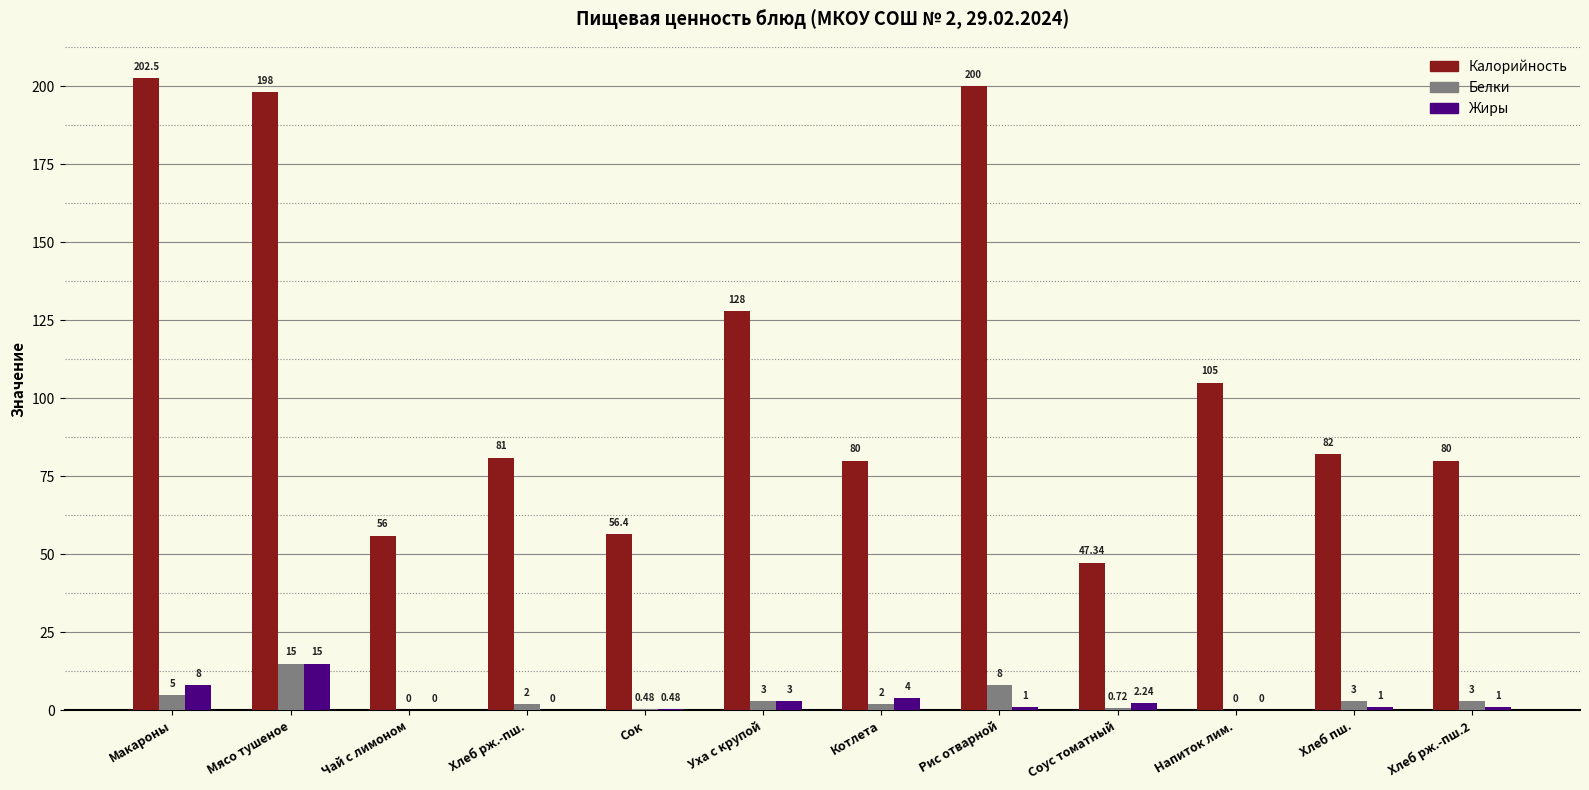

Which series changed the most between Рис отварной and Хлеб рж.-пш.2?

Калорийность